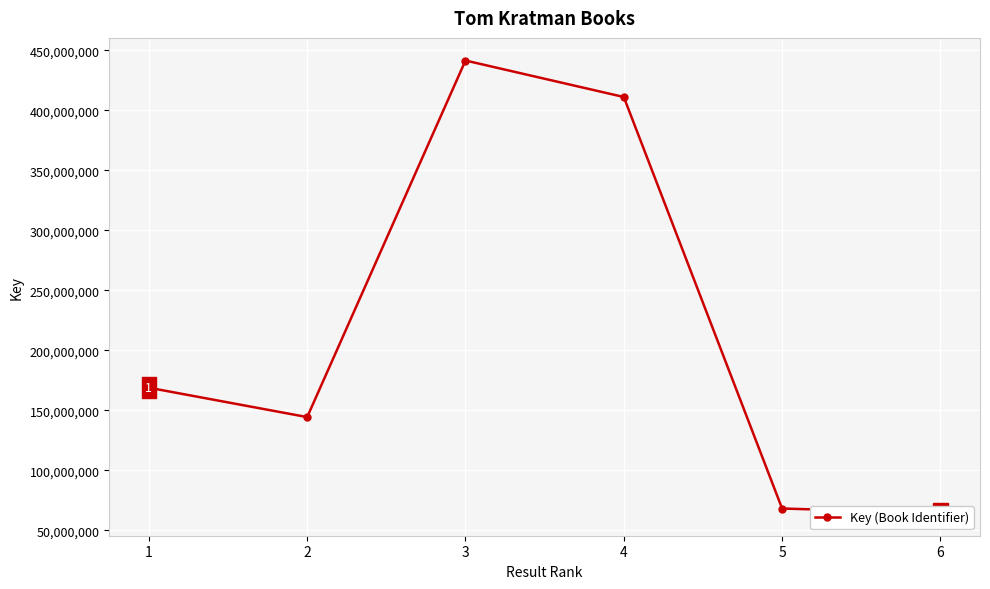

How many points are higher than both their immediate neighbors (excluding endpoints)?

1